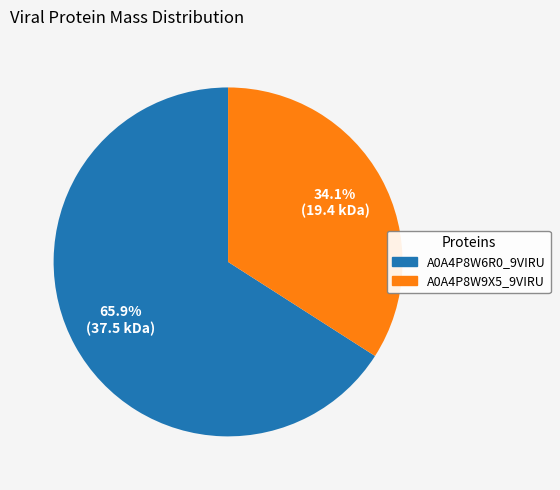

Count the number of slices in the pie.

2